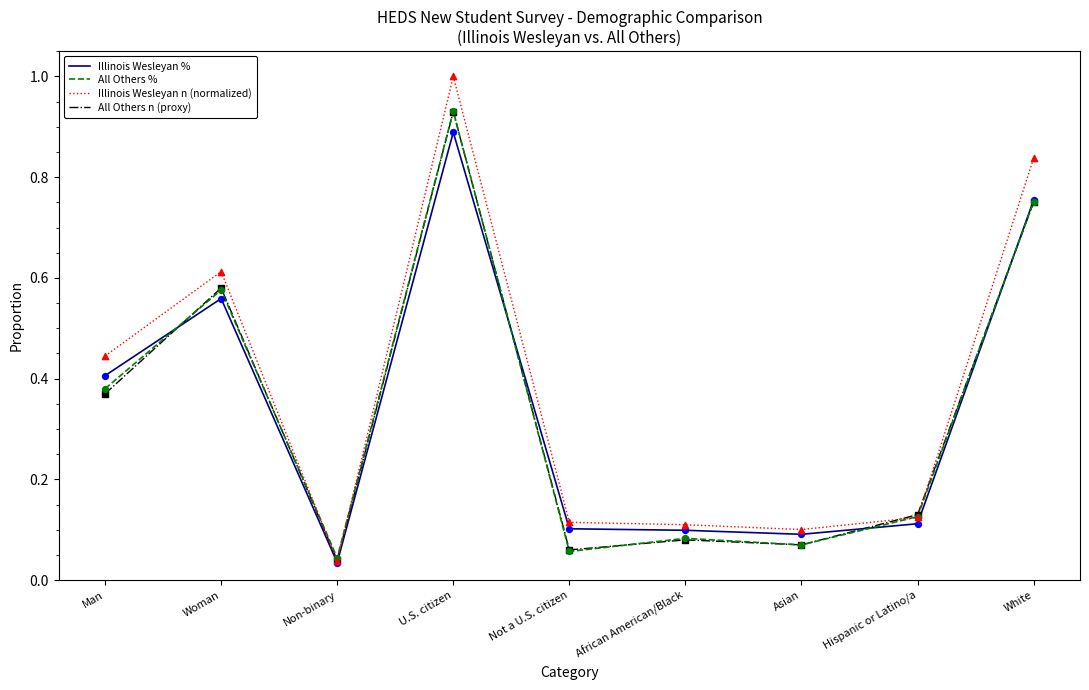

At which category is the sum across all series the highest?

U.S. citizen